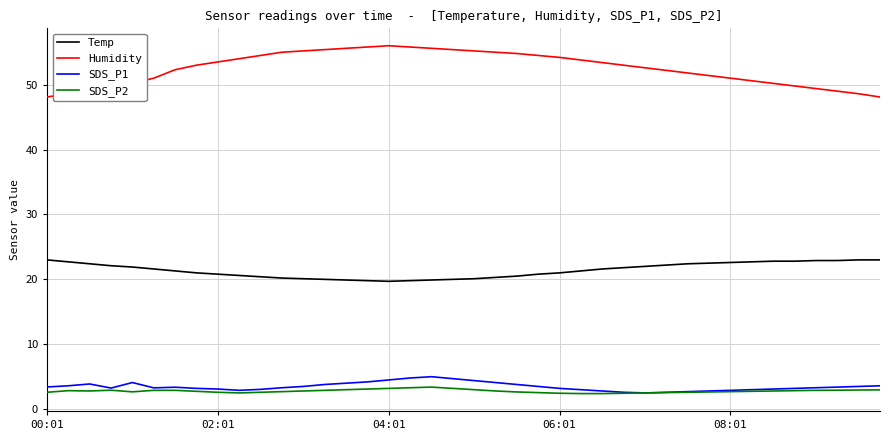

Which series has the widest spread of values?

Humidity